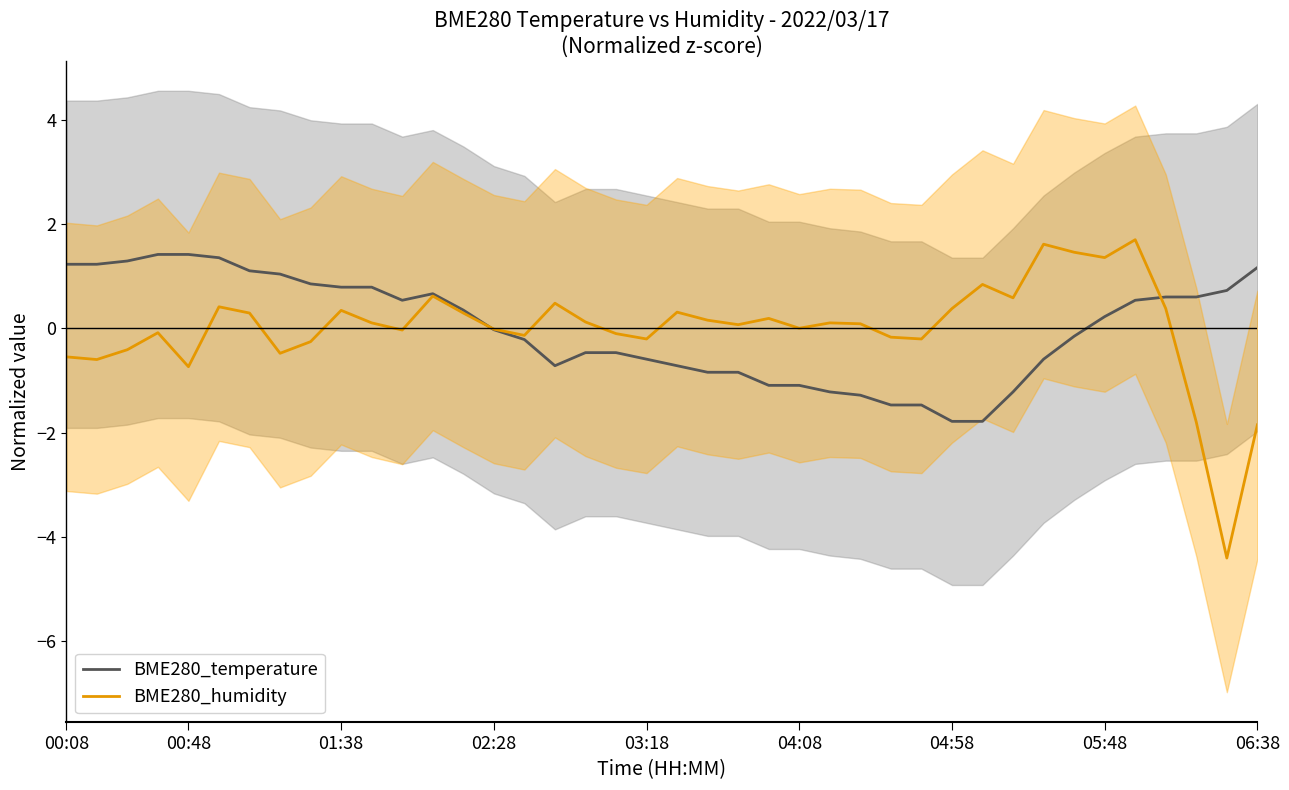

Count the number of data series in this chart.

2